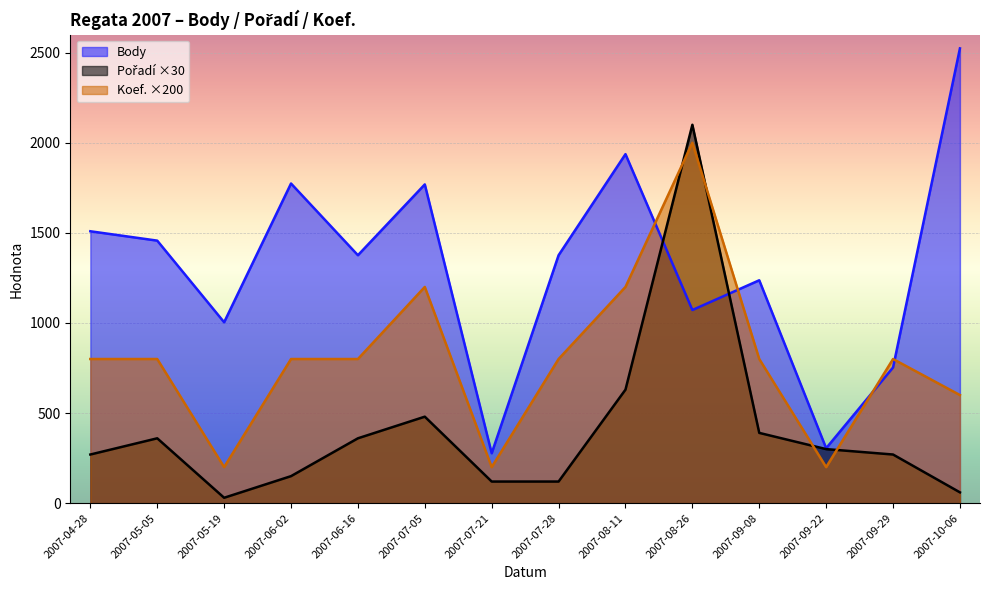

What is the label of the 7th point from the right?

2007-07-28